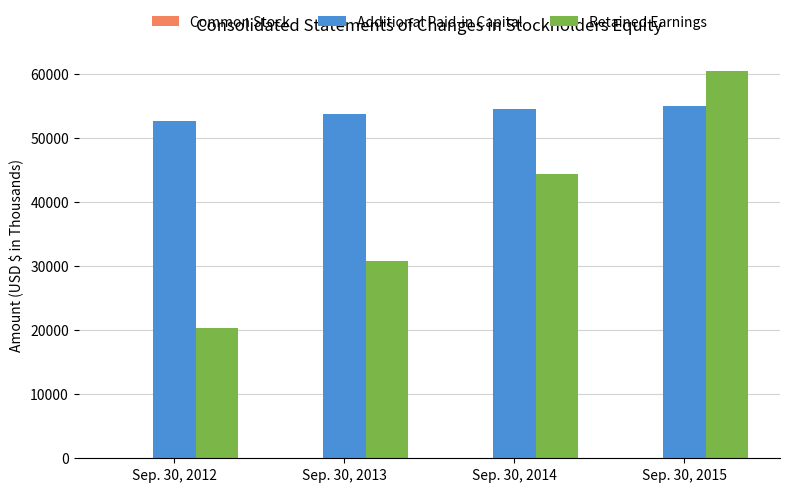

Is it true that Additional Paid-in Capital equals 24346 at Sep. 30, 2012?

False